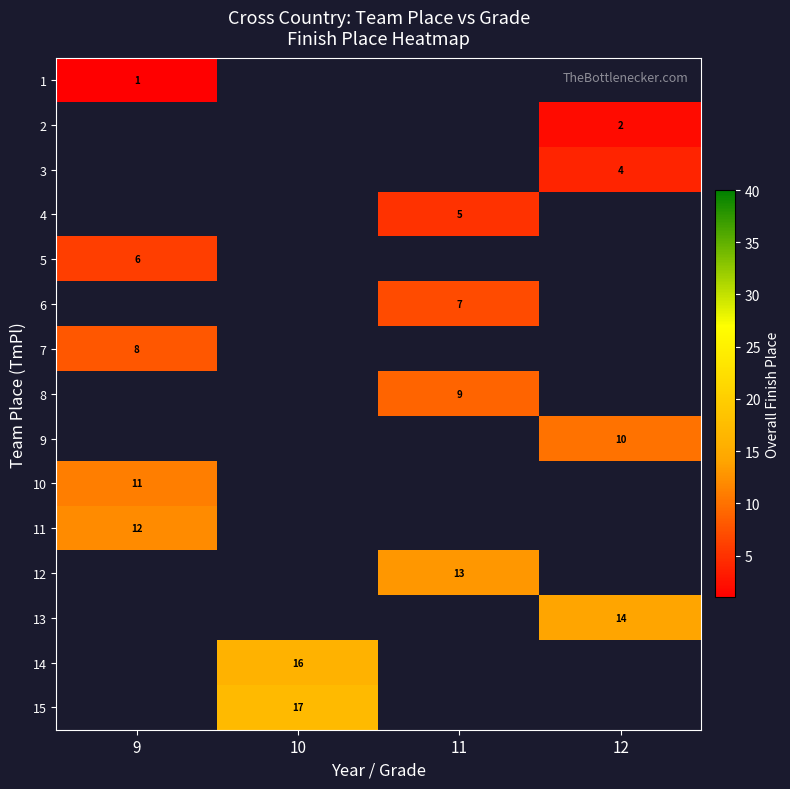

Is it true that 5 equals 6 at 9?

True